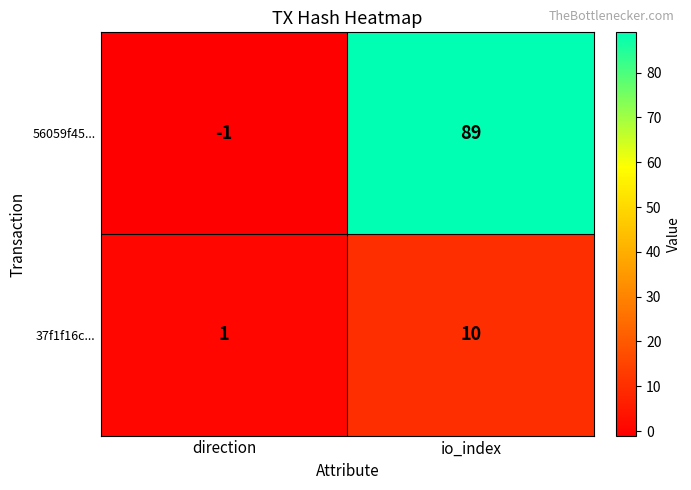

Which series changed the most between direction and io_index?

56059f45...